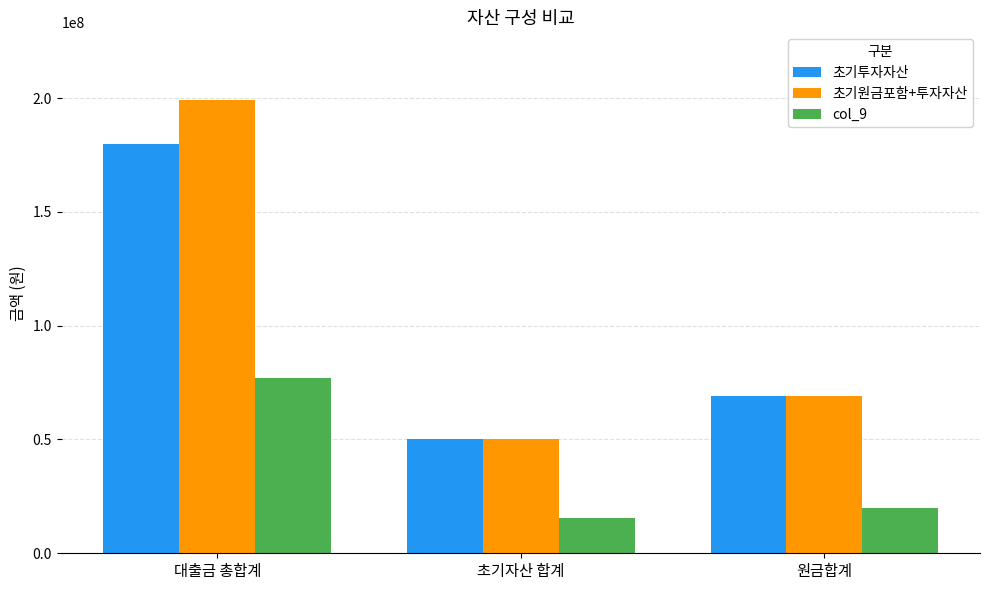

What is the maximum value for 초기원금포함+투자자산?

199000000